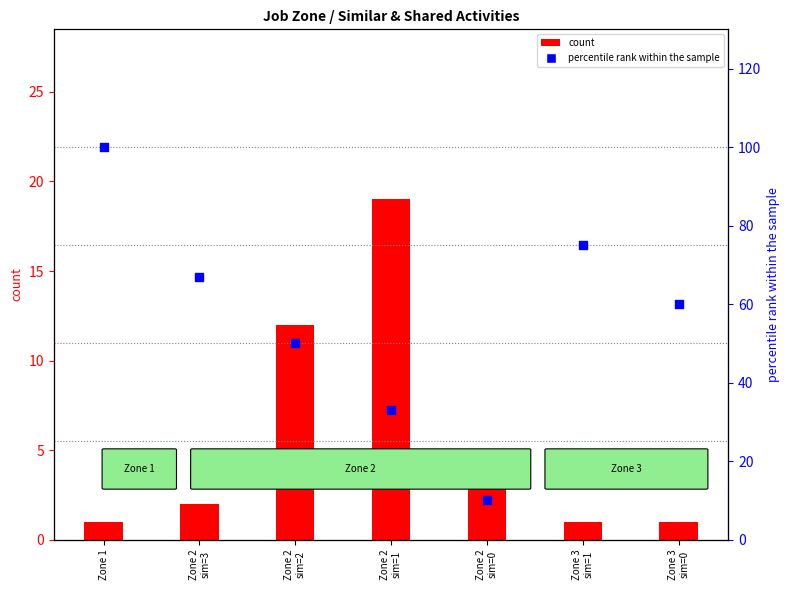

Which series contains the highest Y value?

percentile rank within the sample